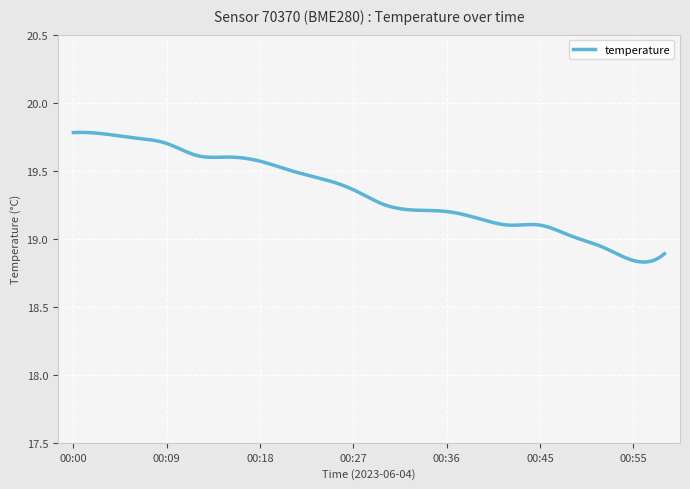

What is the difference between the maximum and minimum values?

1.0